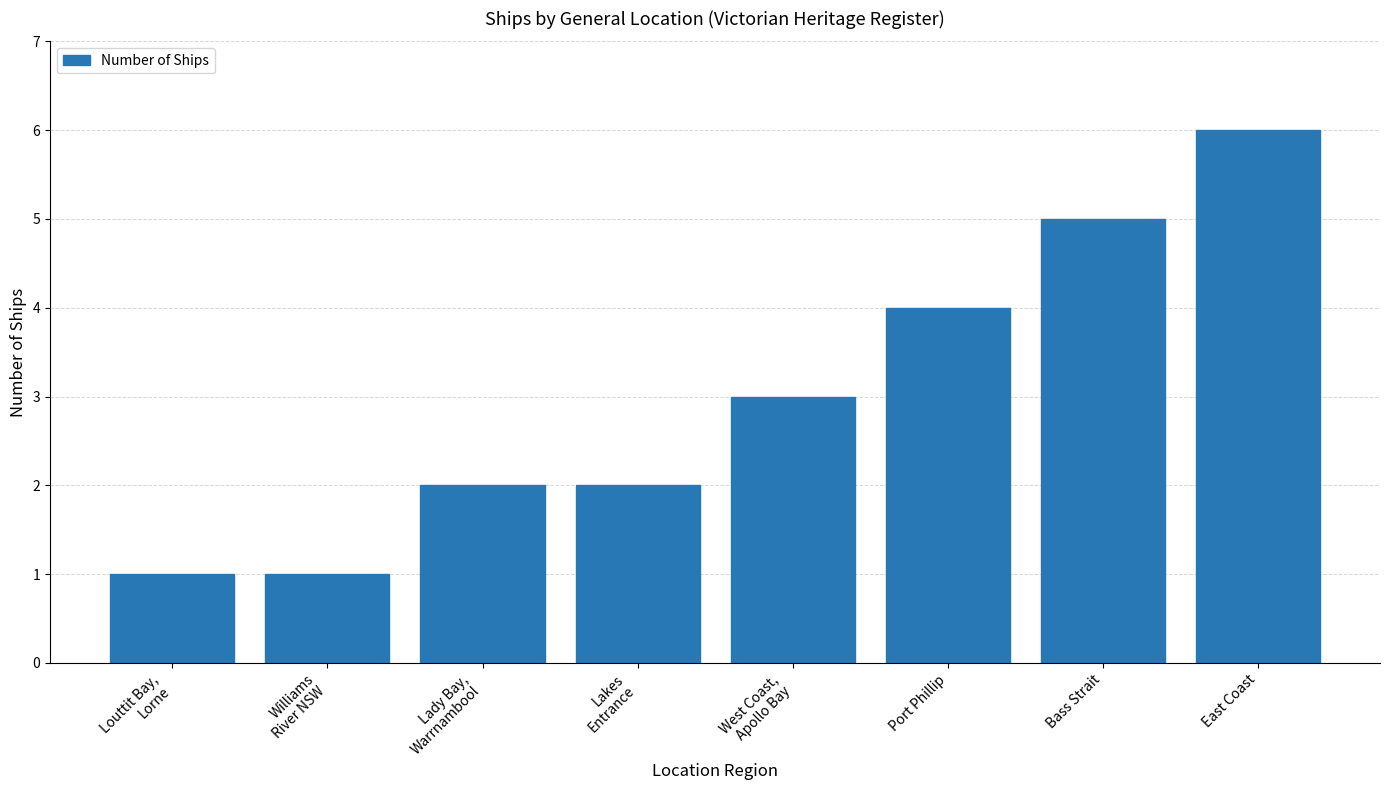

Approximately how many times larger is the value at Lady Bay,
Warrnambool compared to Port Phillip?

0.5